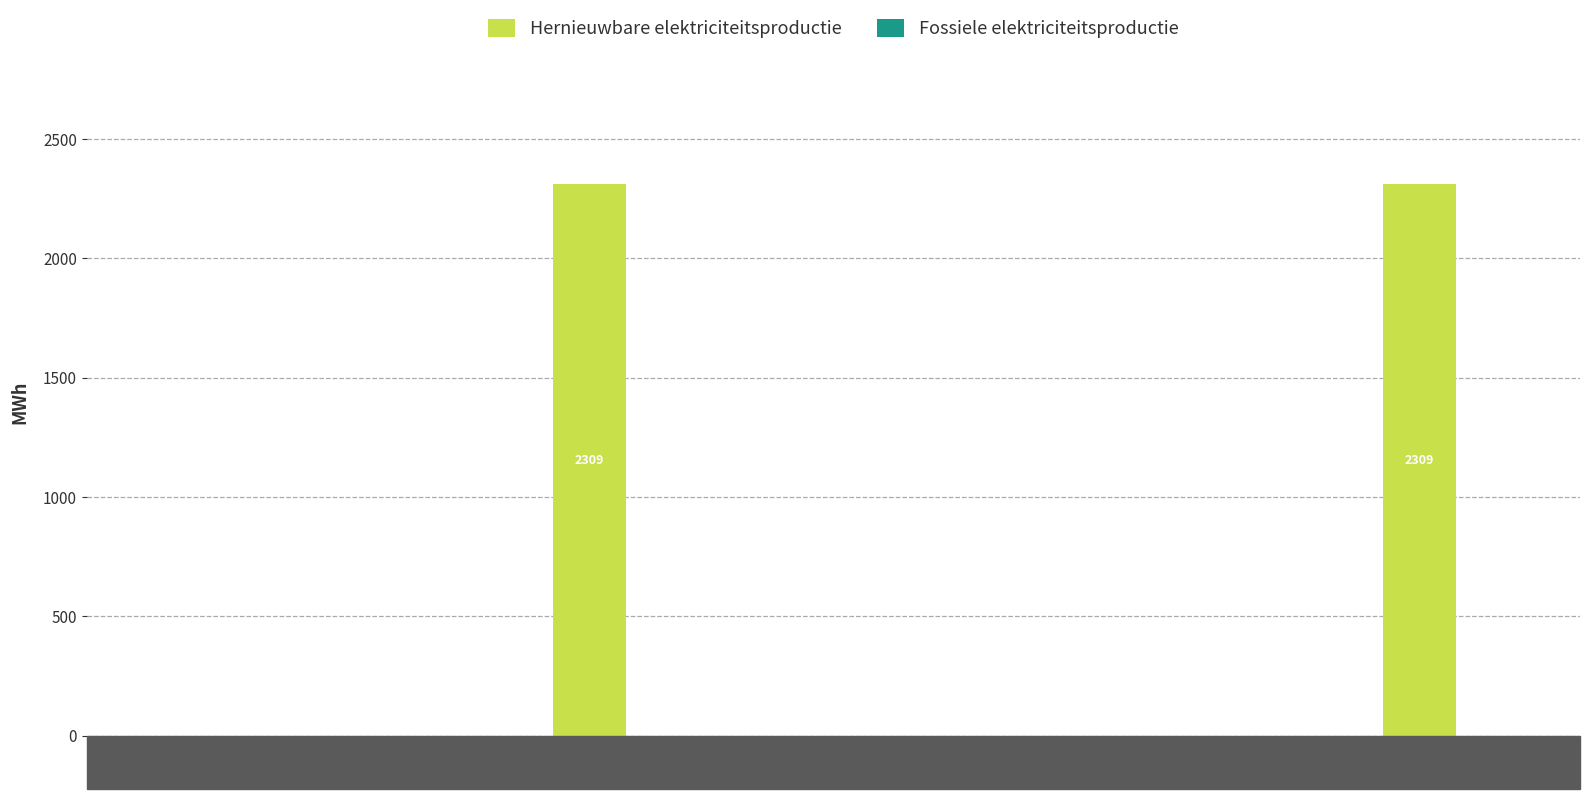

What is the change in value from Geothermische energie to Totaal?

+2309.5